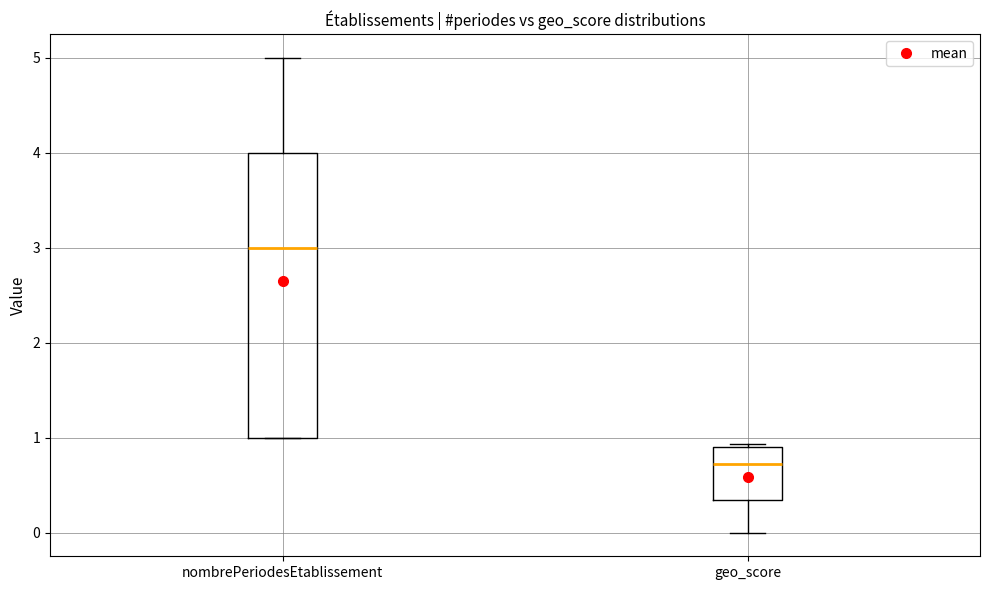

Reading left to right, transcribe this box plot: for each box, give where its median line is, the range the box spans, and where its two whiskers end, as read against the y-axis. The values are not printed on the chart, so give them approximately, as read against the axis.

nombrePeriodesEtablissement: median 3.0, box 1.0 to 4.0, whiskers 1.0 to 5.0
geo_score: median 0.7, box 0.3 to 0.9, whiskers 0.0 to 0.9 (just above the box's upper edge)